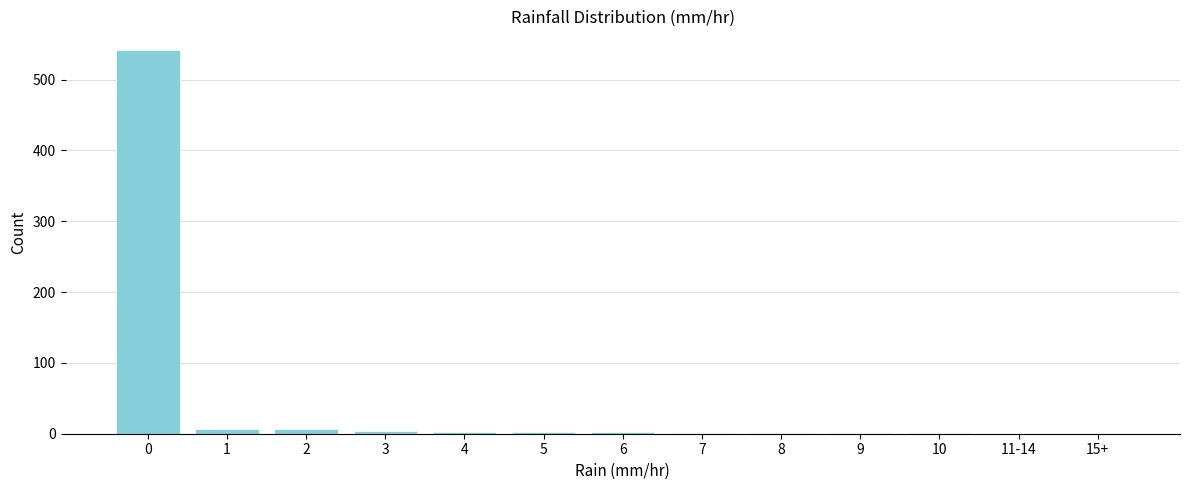

What is the sum of all values?

568